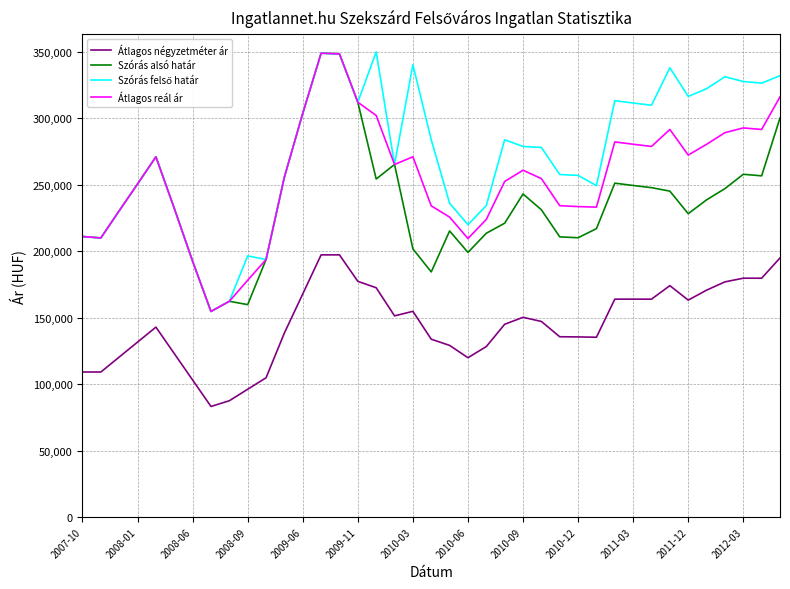

True or false: Átlagos reál ár and Átlagos négyzetméter ár intersect in this chart.

False